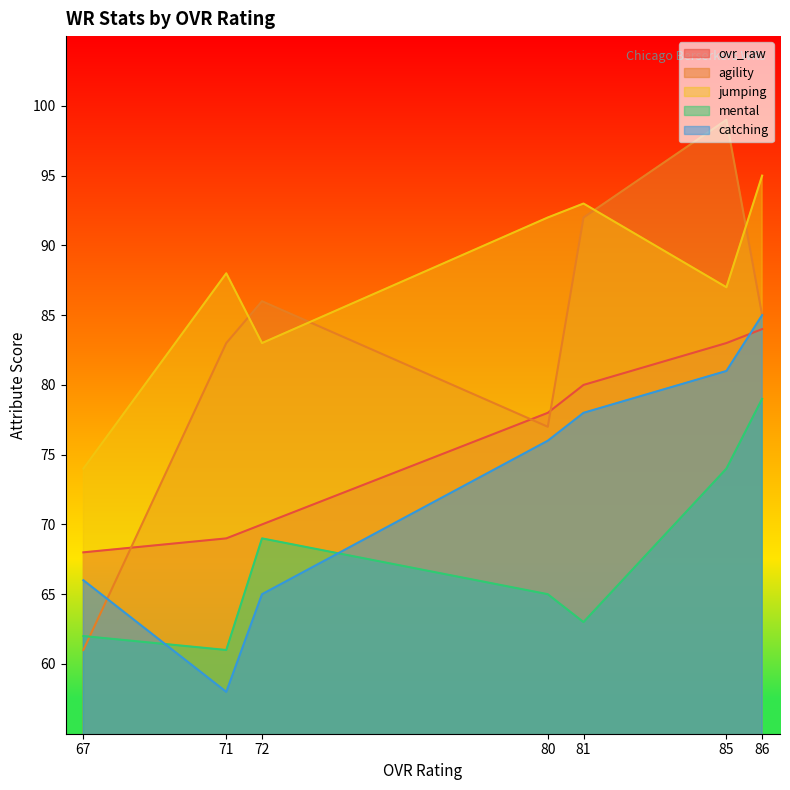

What is the value of the catching point at the 4th from the left?

76